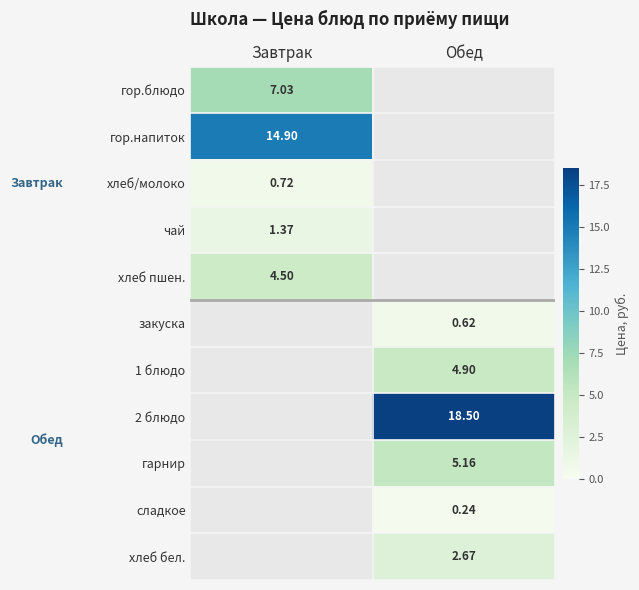

List the labels in order of гор.блюдо value, largest first.

Завтрак, Обед